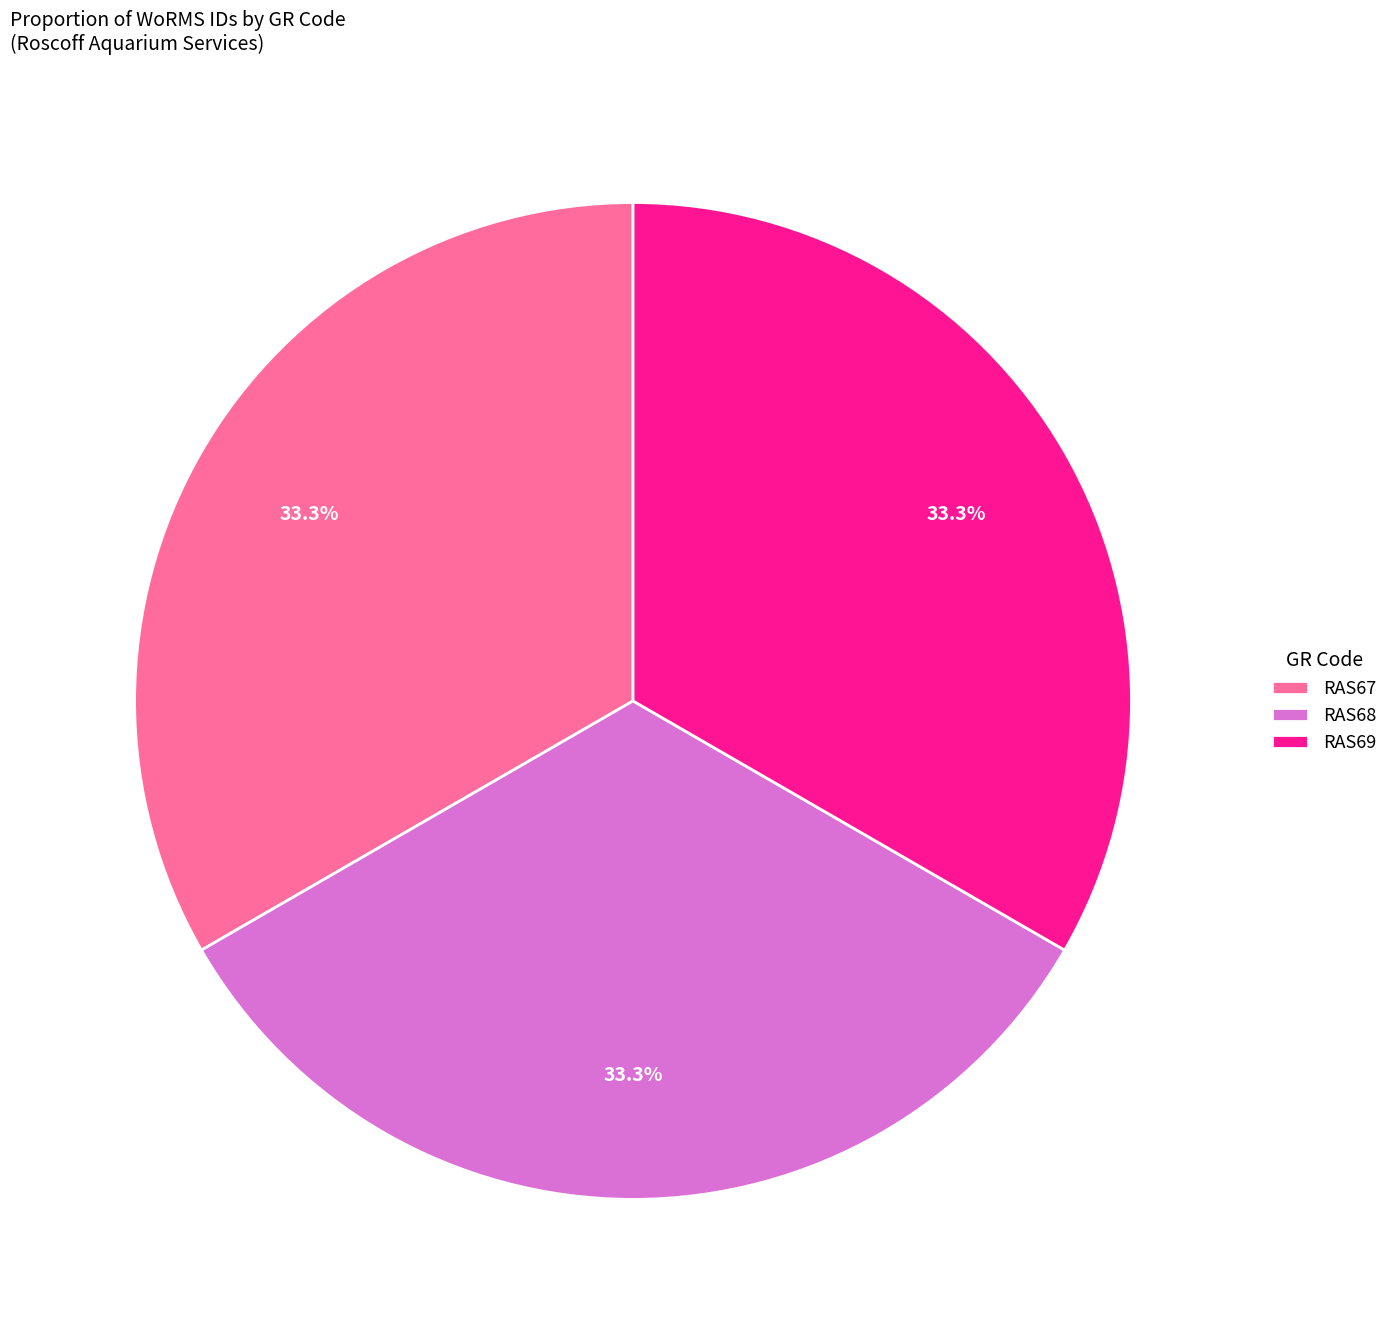

Is there a majority slice in this chart?

No